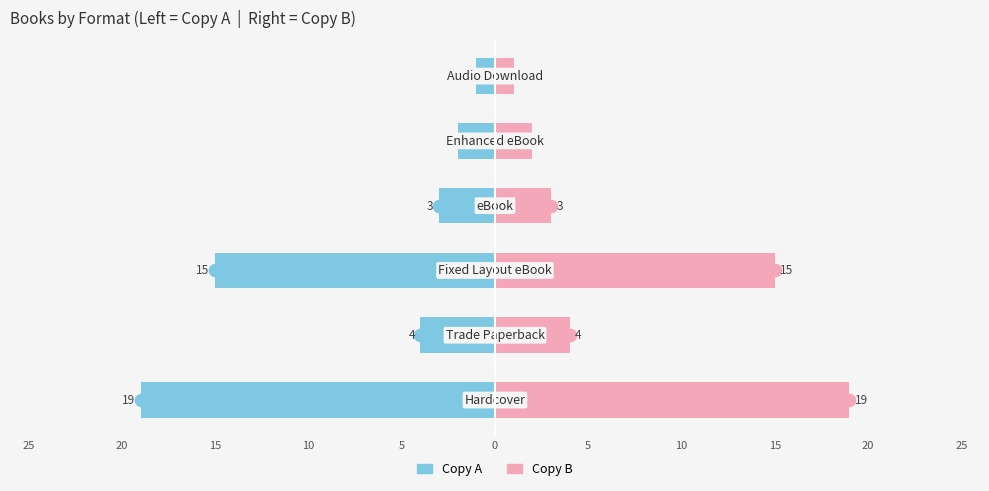

Which series has the largest total across all categories?

Right (Copy B)